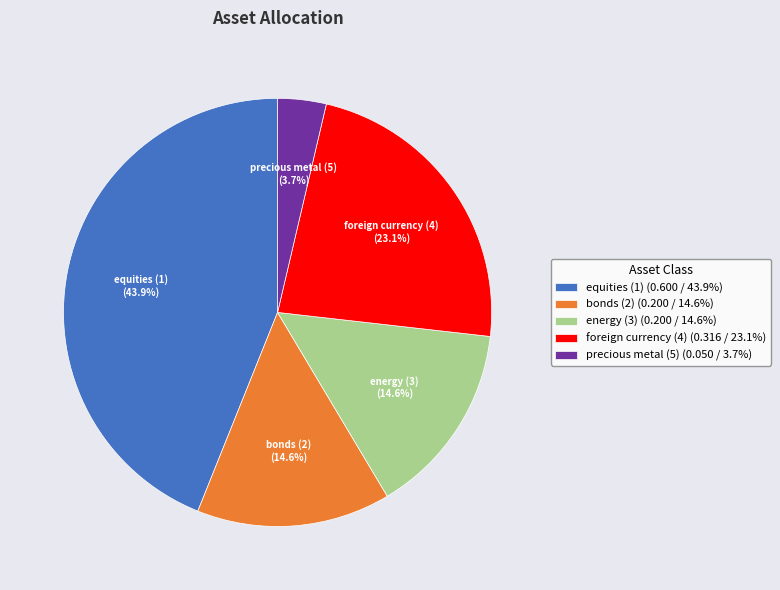

Between precious metal (5) and energy (3), which is larger?

energy (3)